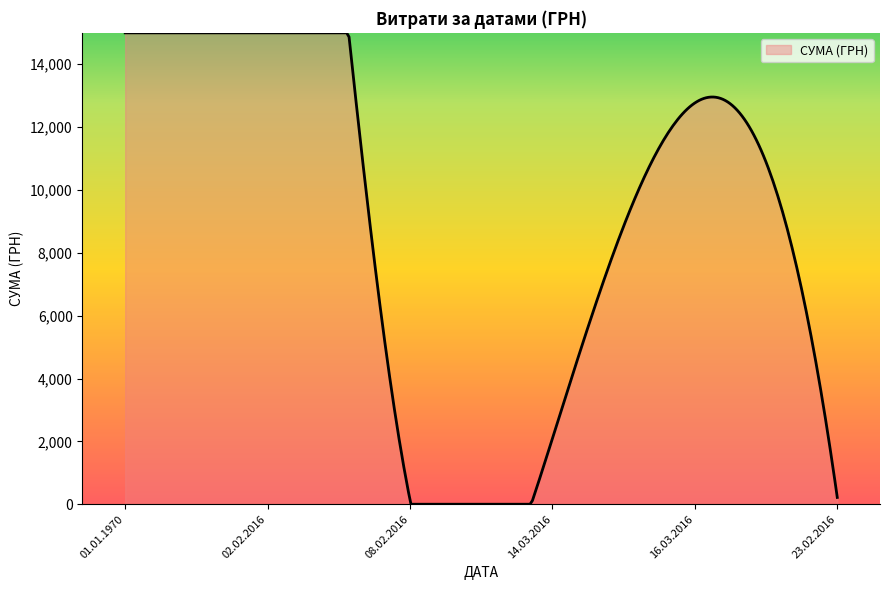

What is the difference between the maximum and minimum values?

15000.0